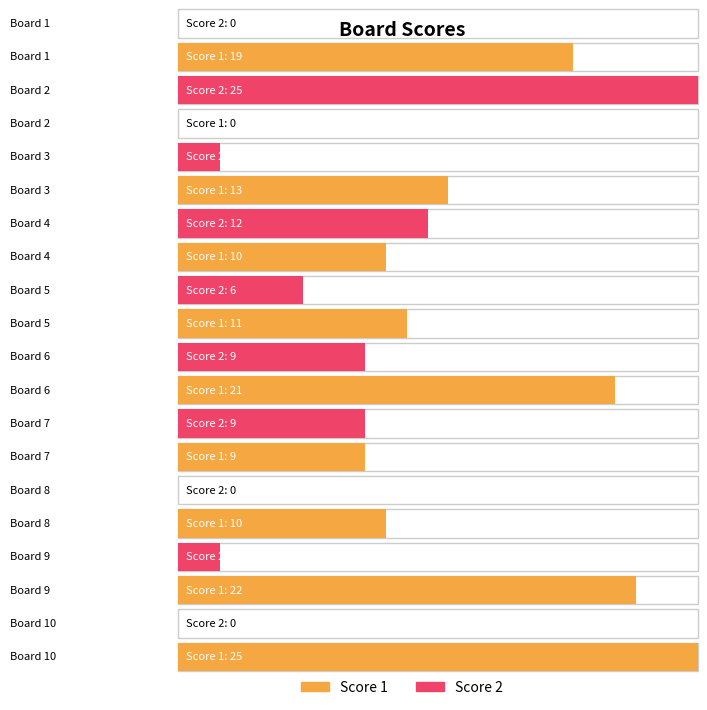

At which category does the chart reach its minimum across all series?

Board 2